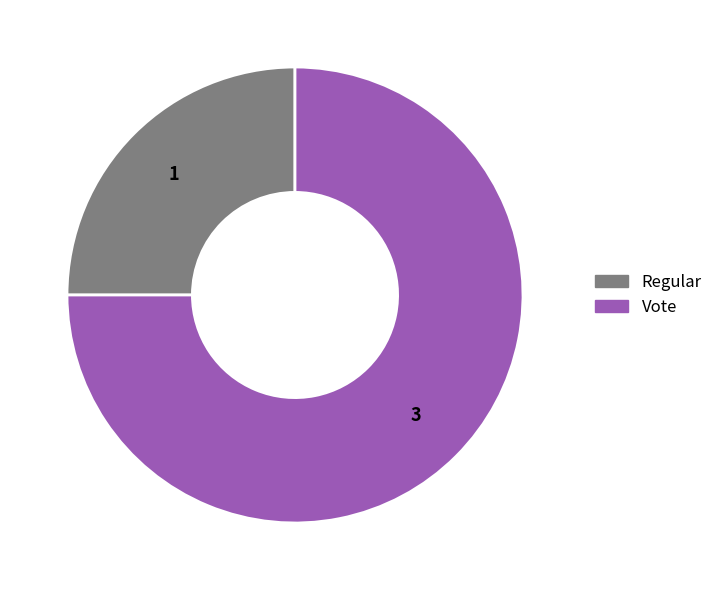

Do Vote and Regular together represent more than half of the pie?

Yes